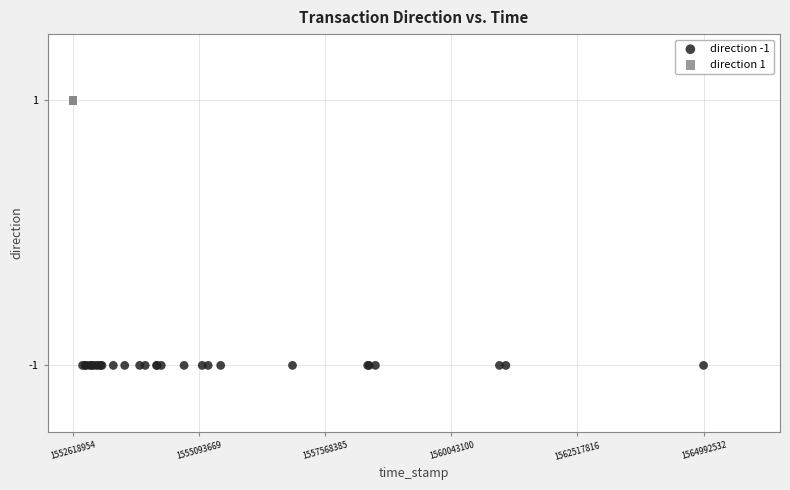

Which series reaches the minimum Y coordinate?

direction -1